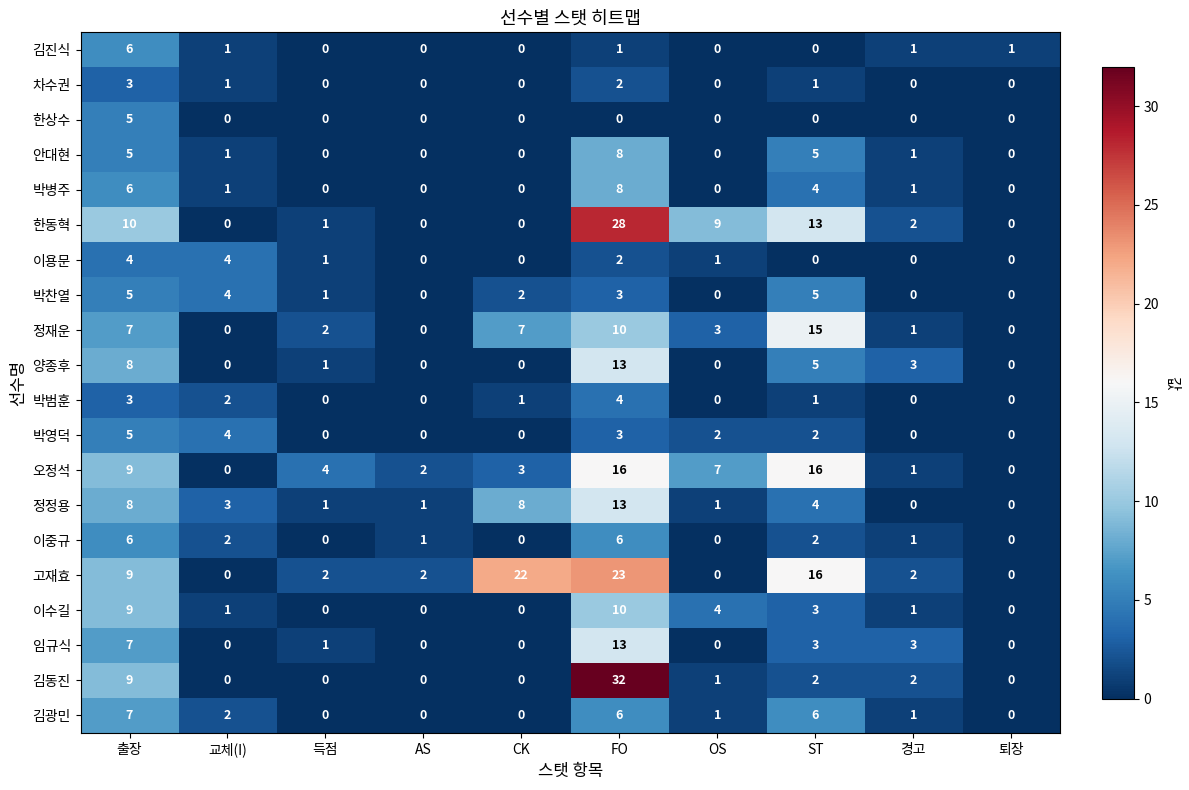

Which category has the highest value in the 김광민 series?

출장